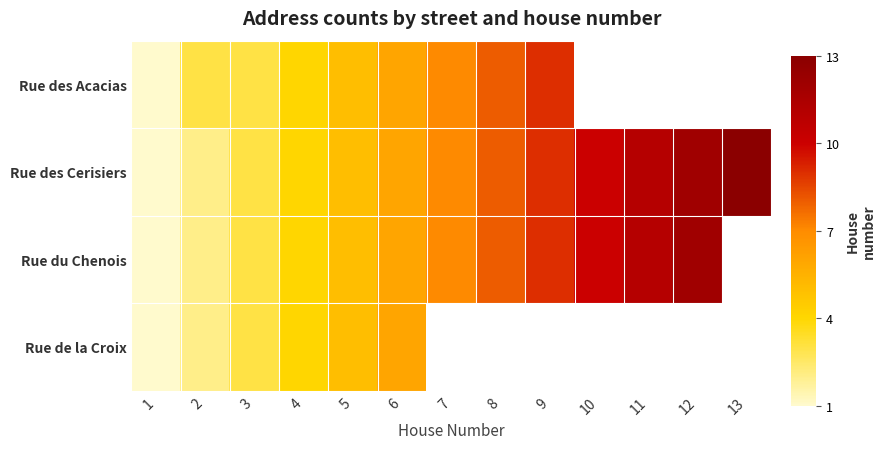

At which label does Rue des Acacias first exceed 7?

8